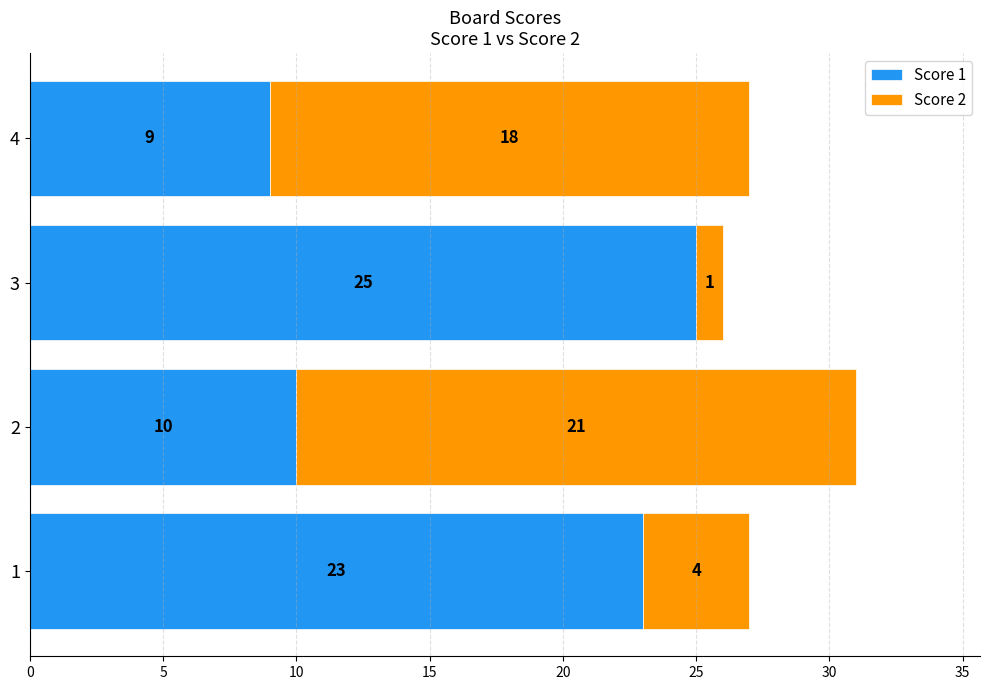

True or false: Score 1 has a value of 23 at 1.

True